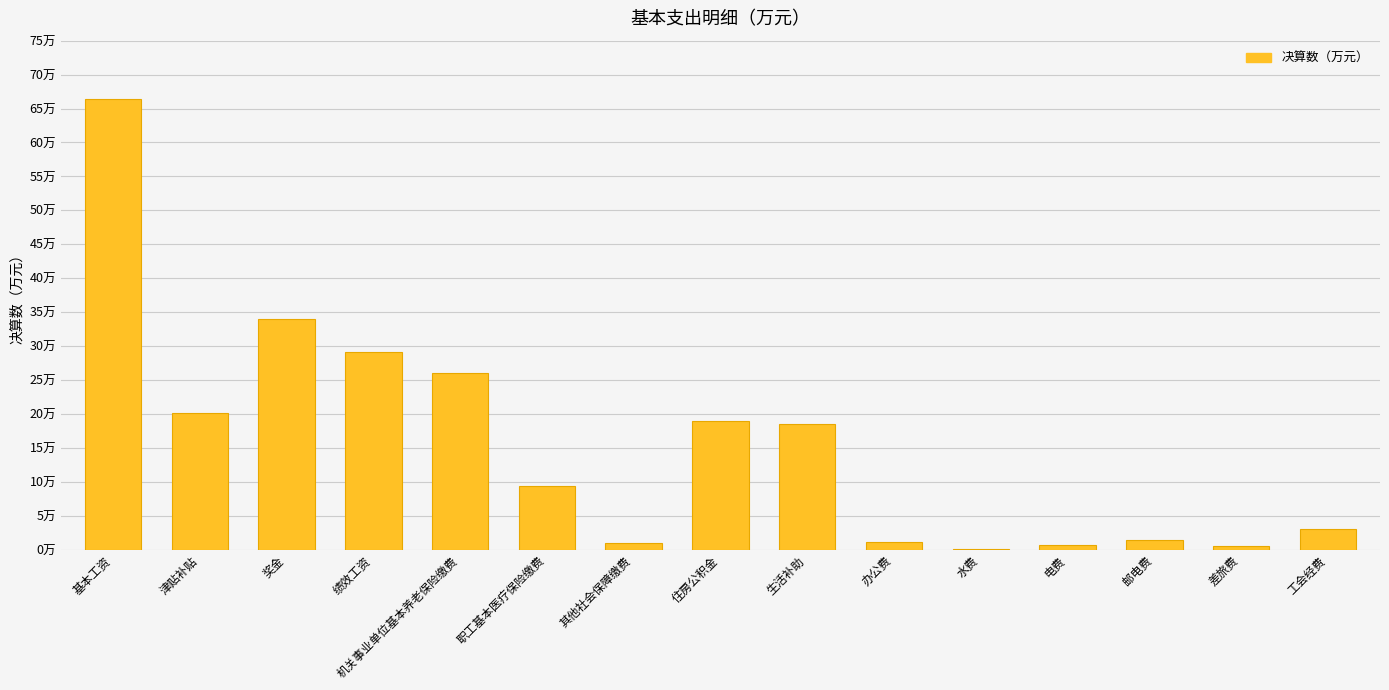

Does the chart contain stacked bars?

No